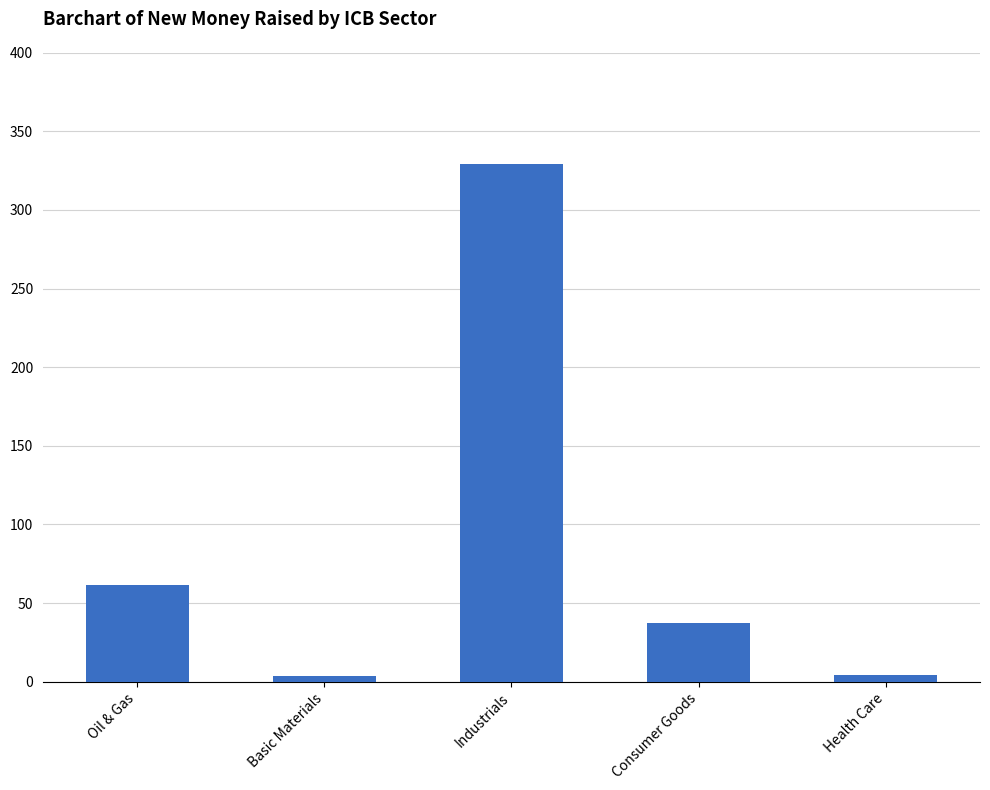

What is the minimum value shown in the chart?

3.4